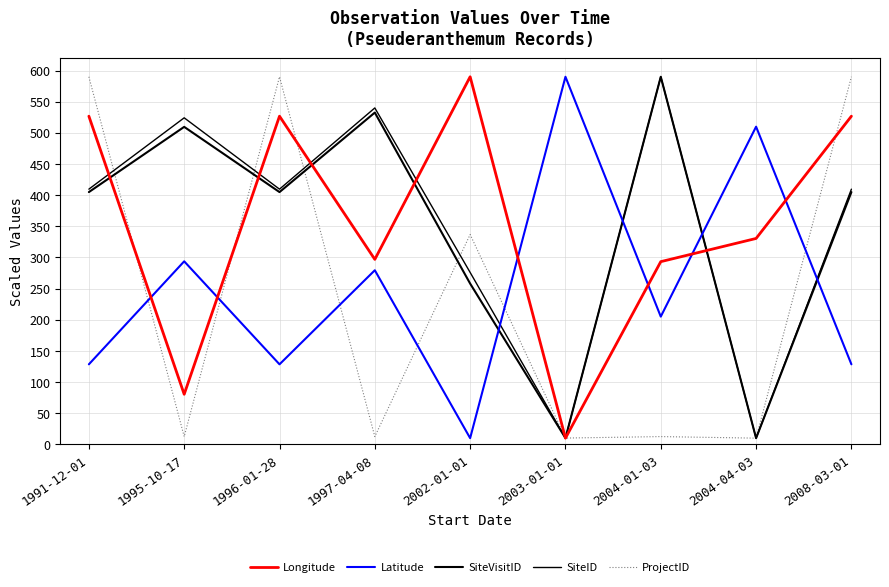

Does the chart have visible grid lines?

Yes